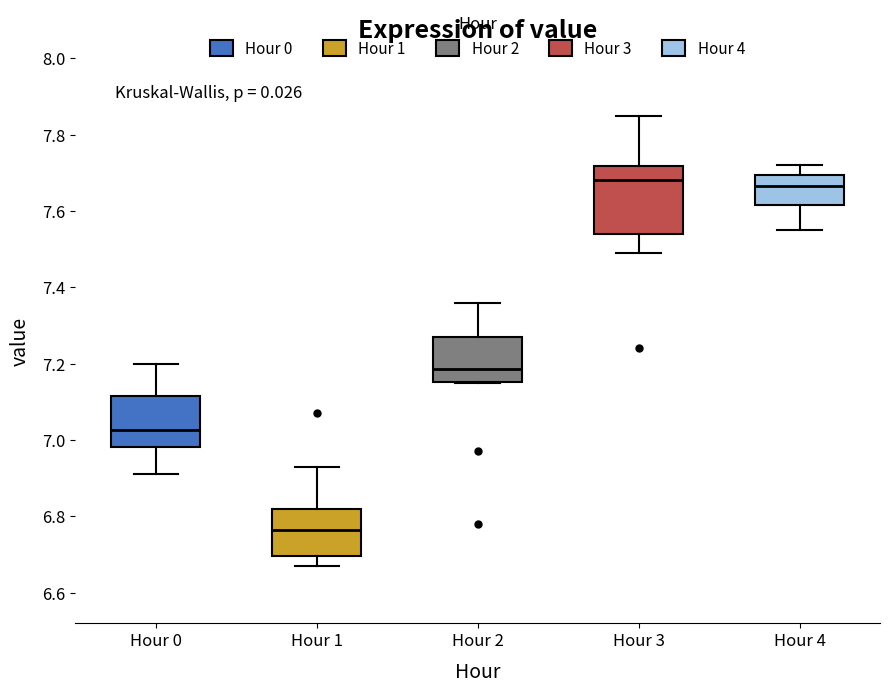

Which box has the lowest median line?

Hour 1